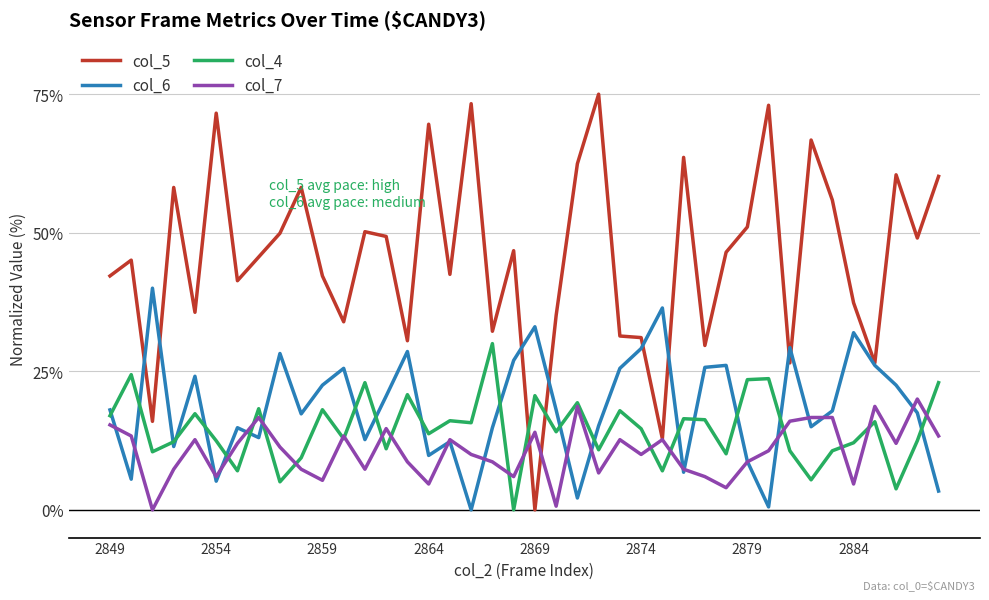

Which series has the widest spread of values?

col_5